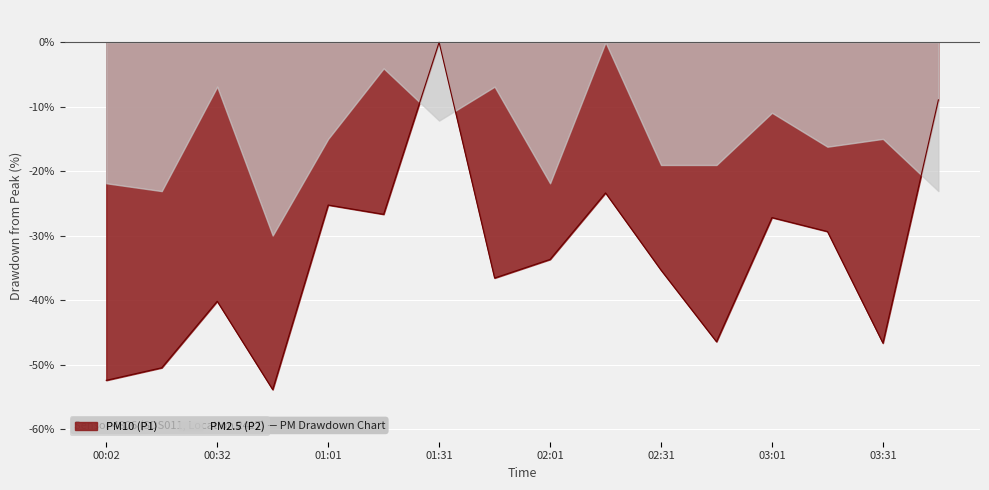

True or false: the data shows -27.2 at 03:01.

True